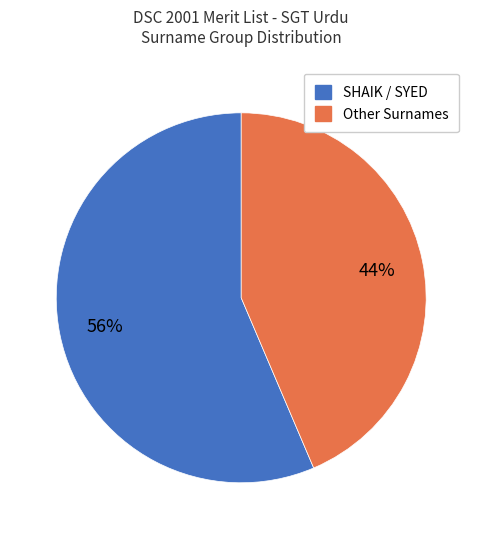

To the nearest percent, what is the average slice percentage?

50%